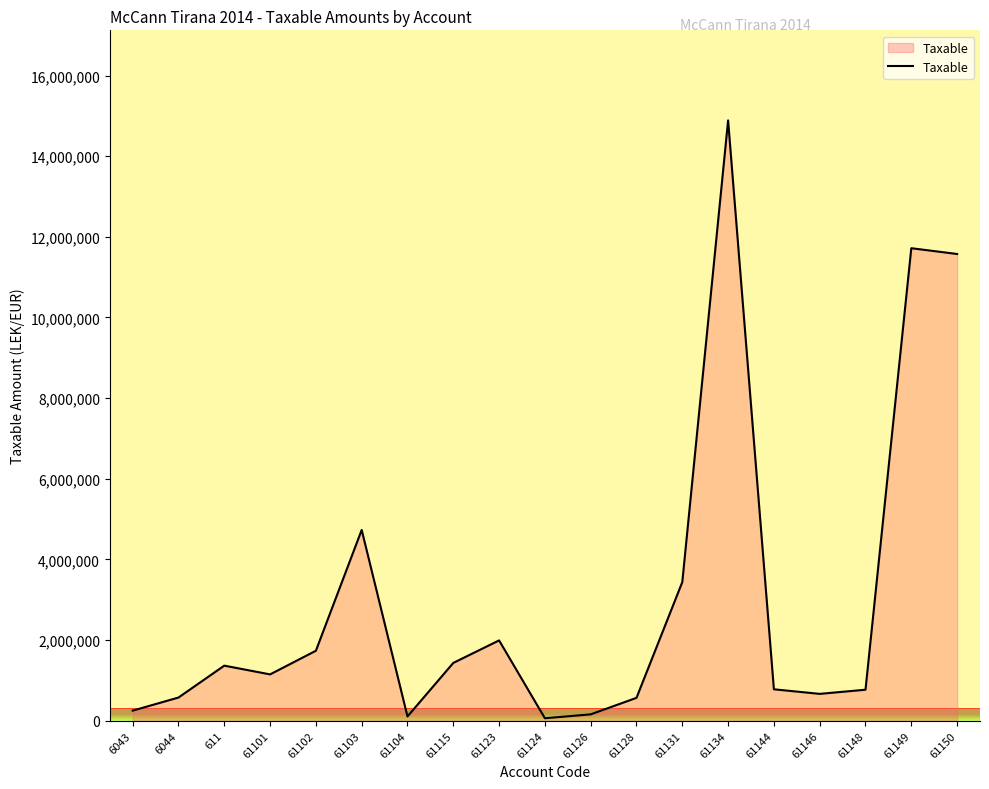

The value at 61123 is 1991862.2. True or false?

True